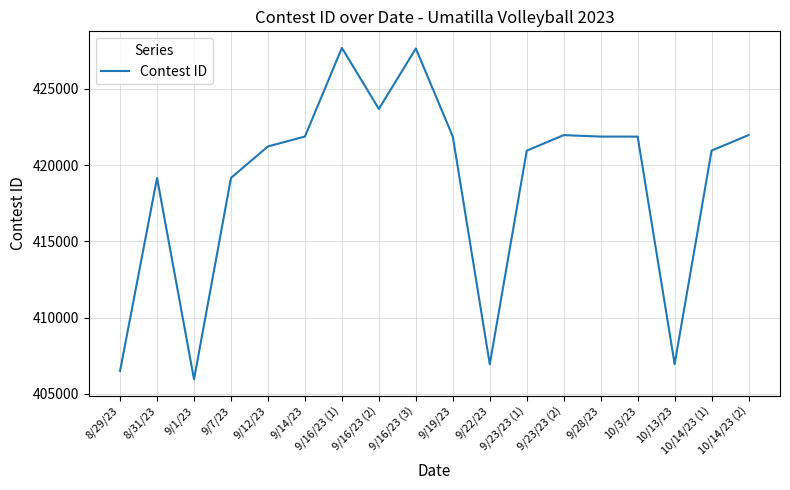

How many series are shown in this chart?

1